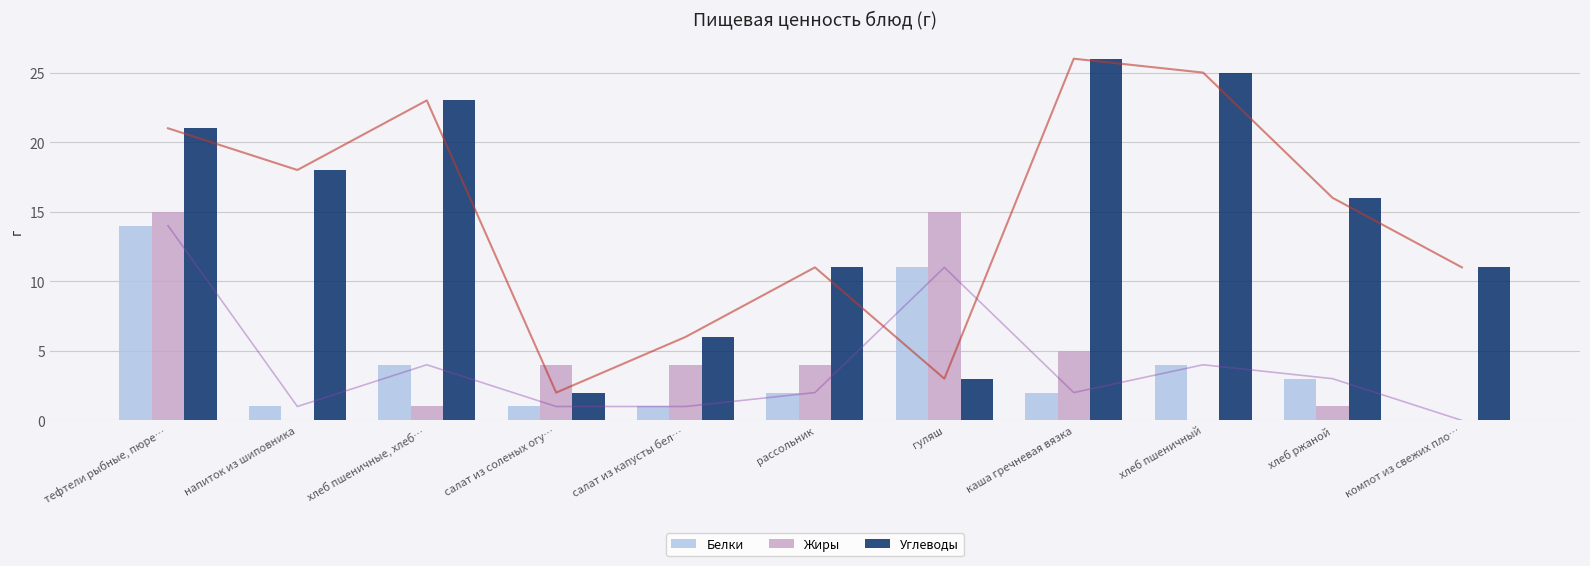

What is the average value of the Углеводы series?

15